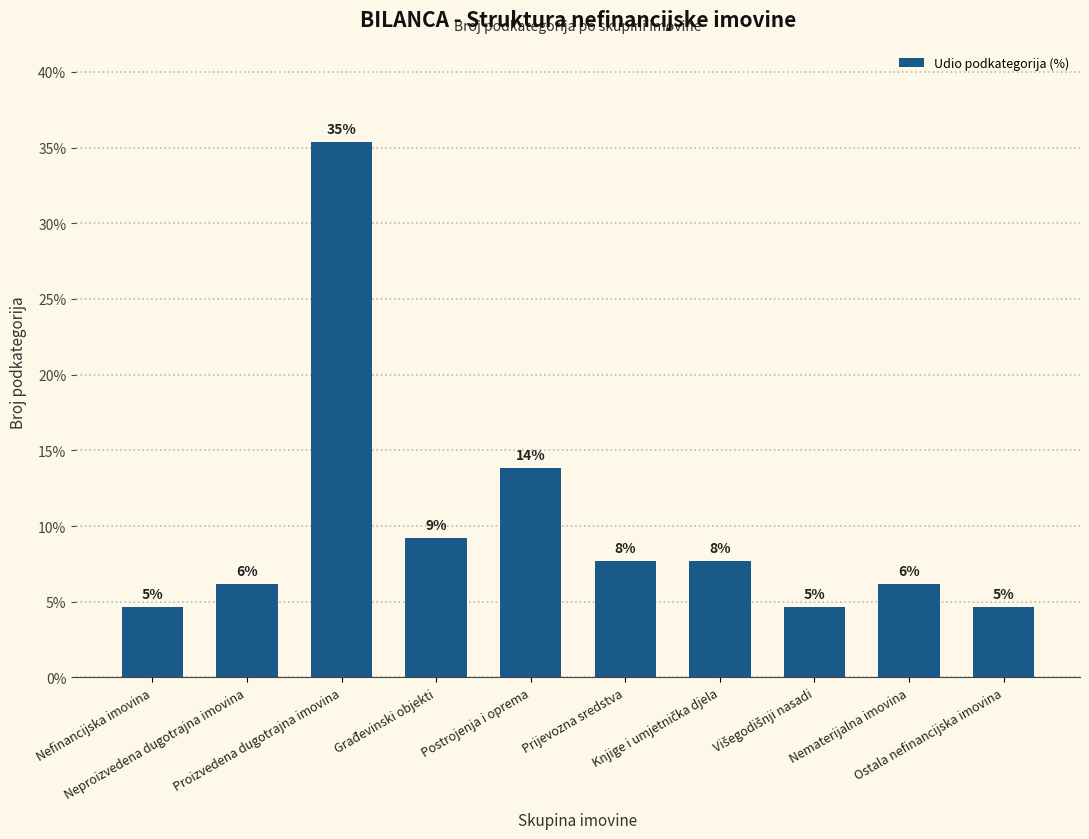

What position from the right is Višegodišnji nasadi?

3